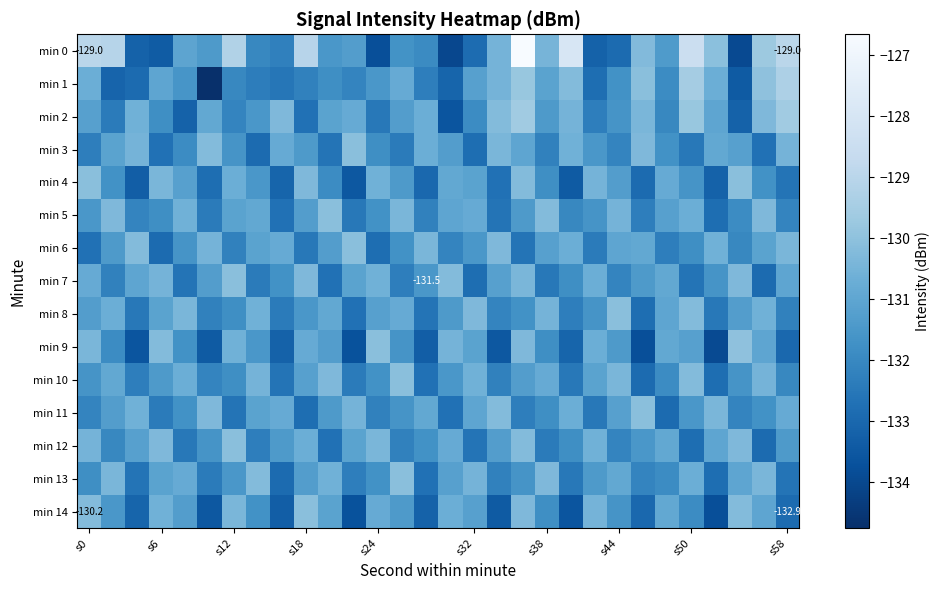

What is the spread (max minus min) of values at 17?

3.3